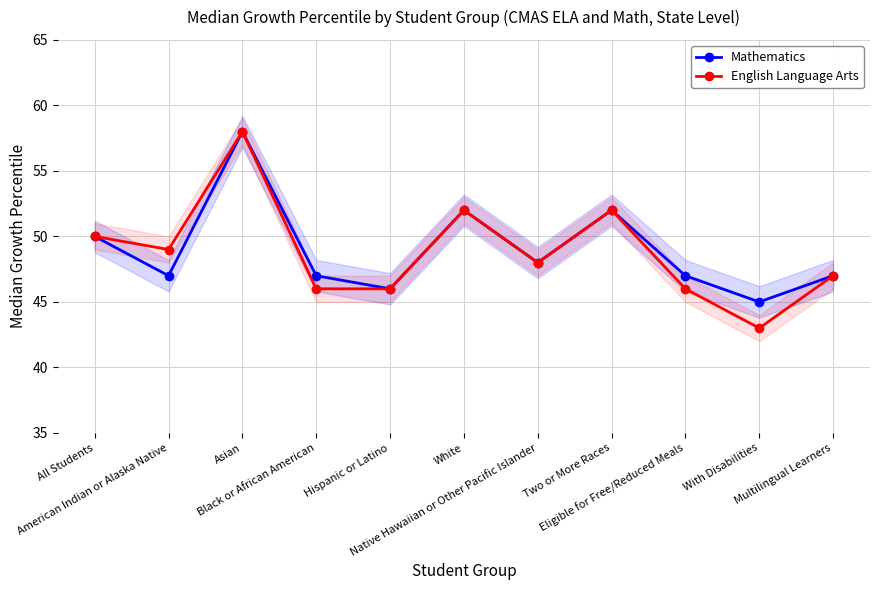

At which category is the sum across all series the highest?

Asian